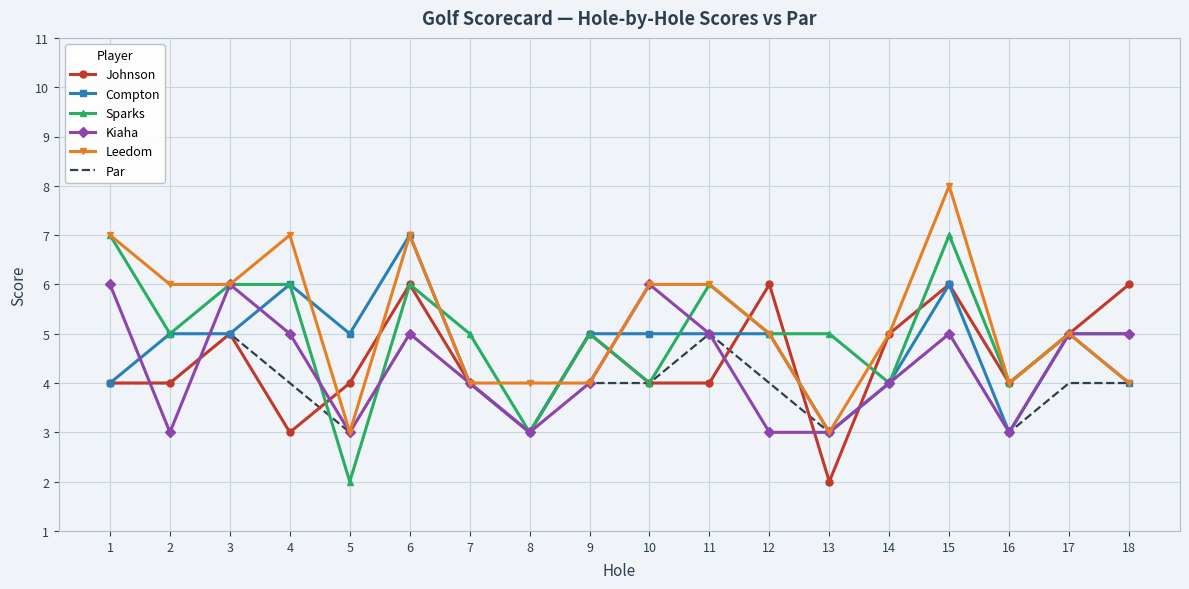

Reading right to left, transcribe all the data shown in this chart.

Johnson: 18=6	17=5	16=4	15=6	14=5	13=2	12=6	11=4	10=4	9=5	8=3	7=4	6=6	5=4	4=3	3=5	2=4	1=4
Compton: 18=4	17=5	16=3	15=6	14=4	13=3	12=5	11=5	10=5	9=5	8=3	7=4	6=7	5=5	4=6	3=5	2=5	1=4
Sparks: 18=5	17=5	16=4	15=7	14=4	13=5	12=5	11=6	10=4	9=5	8=3	7=5	6=6	5=2	4=6	3=6	2=5	1=7
Kiaha: 18=5	17=5	16=3	15=5	14=4	13=3	12=3	11=5	10=6	9=4	8=3	7=4	6=5	5=3	4=5	3=6	2=3	1=6
Leedom: 18=4	17=5	16=4	15=8	14=5	13=3	12=5	11=6	10=6	9=4	8=4	7=4	6=7	5=3	4=7	3=6	2=6	1=7
Par: 18=4	17=4	16=3	15=5	14=4	13=3	12=4	11=5	10=4	9=4	8=3	7=4	6=5	5=3	4=4	3=5	2=4	1=4